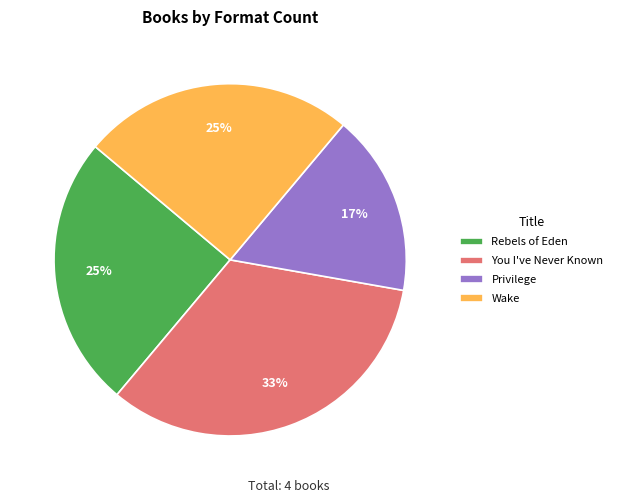

Is there a majority slice in this chart?

No